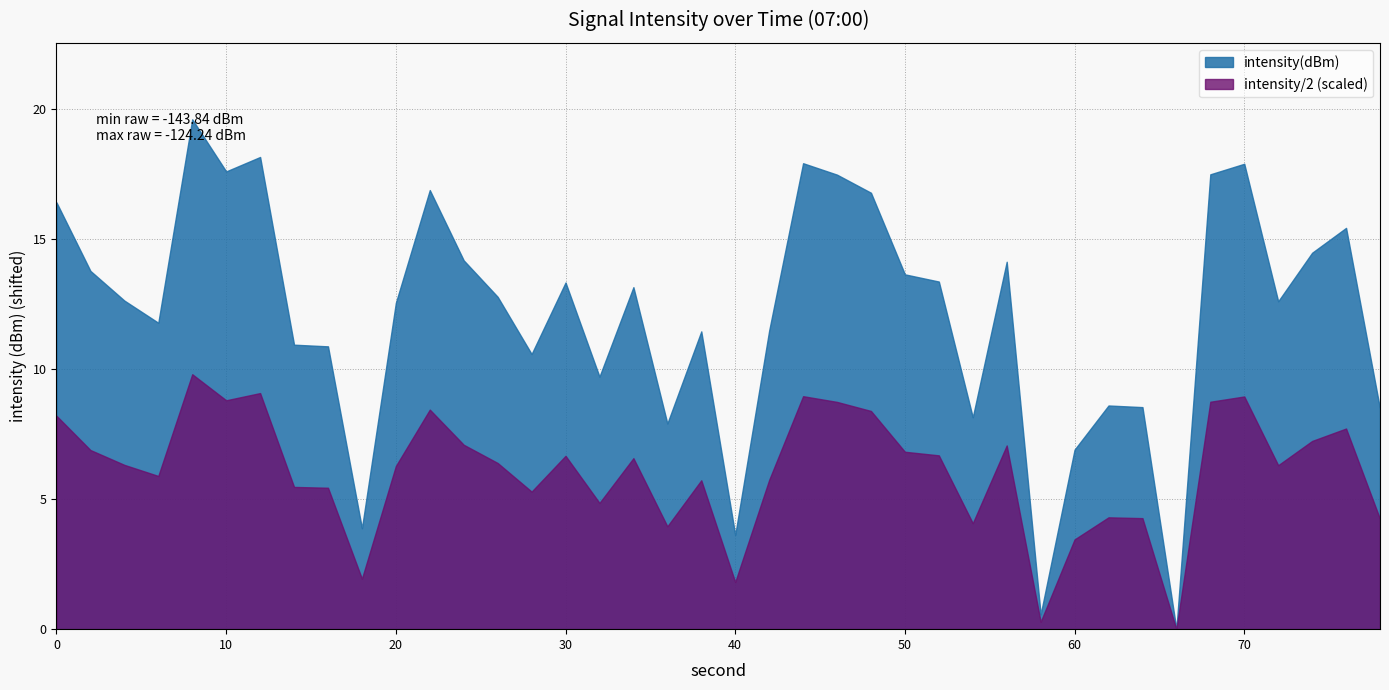

What is the sum of all values?

-2618.6